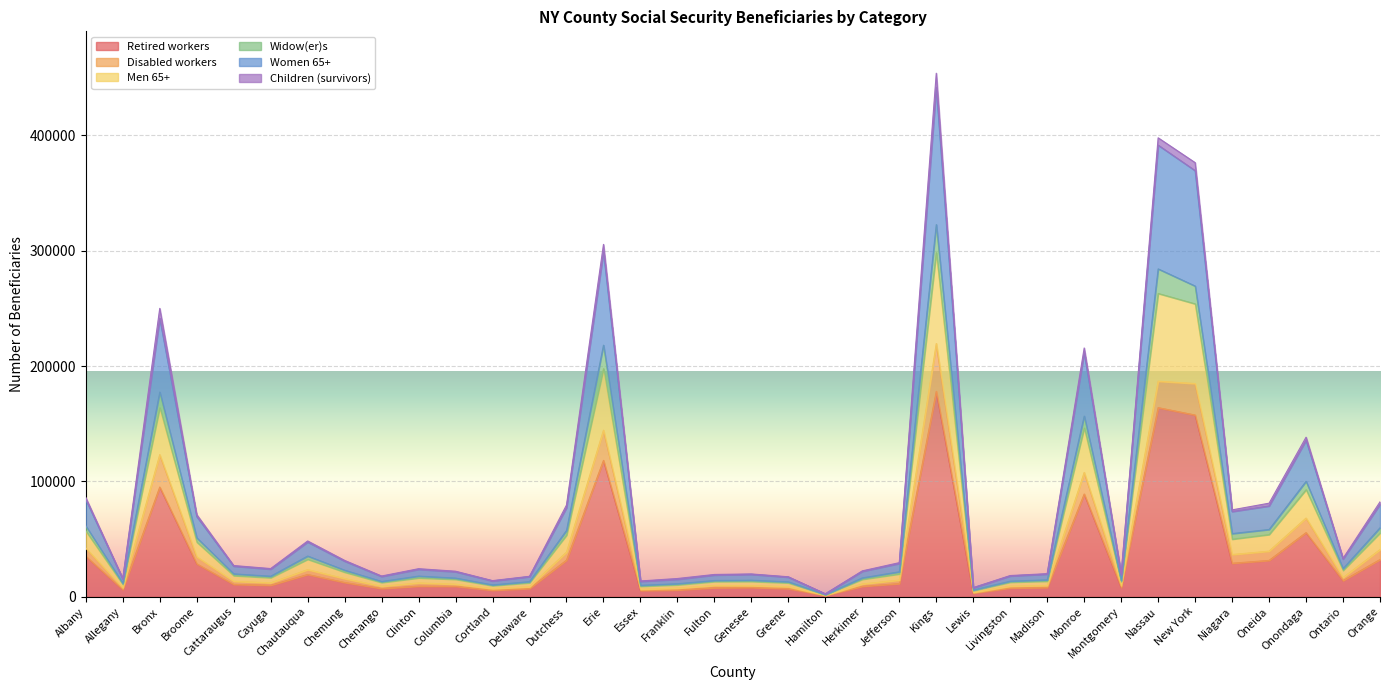

What is the maximum value for Retired workers?

178090